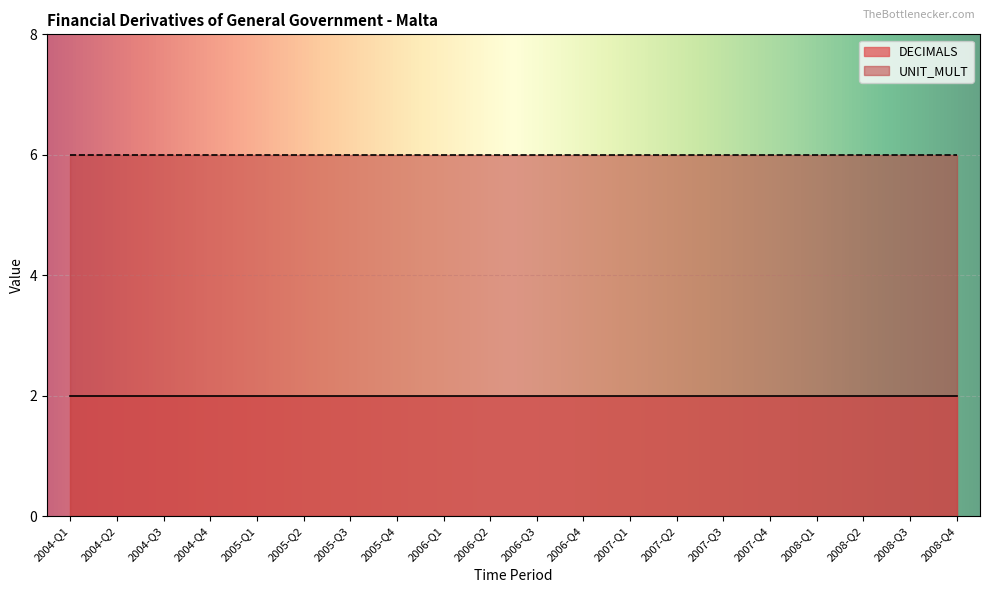

List the labels in order of UNIT_MULT value, smallest first.

2004-Q1, 2004-Q2, 2004-Q3, 2004-Q4, 2005-Q1, 2005-Q2, 2005-Q3, 2005-Q4, 2006-Q1, 2006-Q2, 2006-Q3, 2006-Q4, 2007-Q1, 2007-Q2, 2007-Q3, 2007-Q4, 2008-Q1, 2008-Q2, 2008-Q3, 2008-Q4